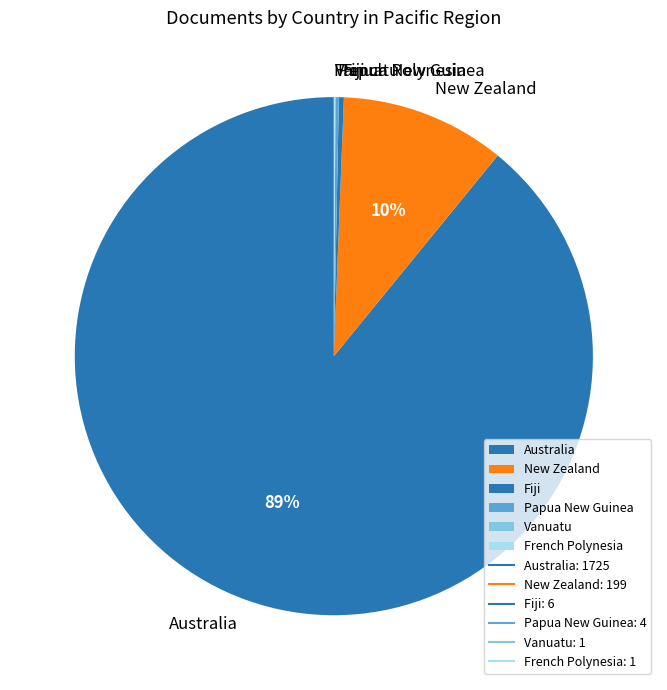

Is there any slice that represents more than half of the pie?

Yes